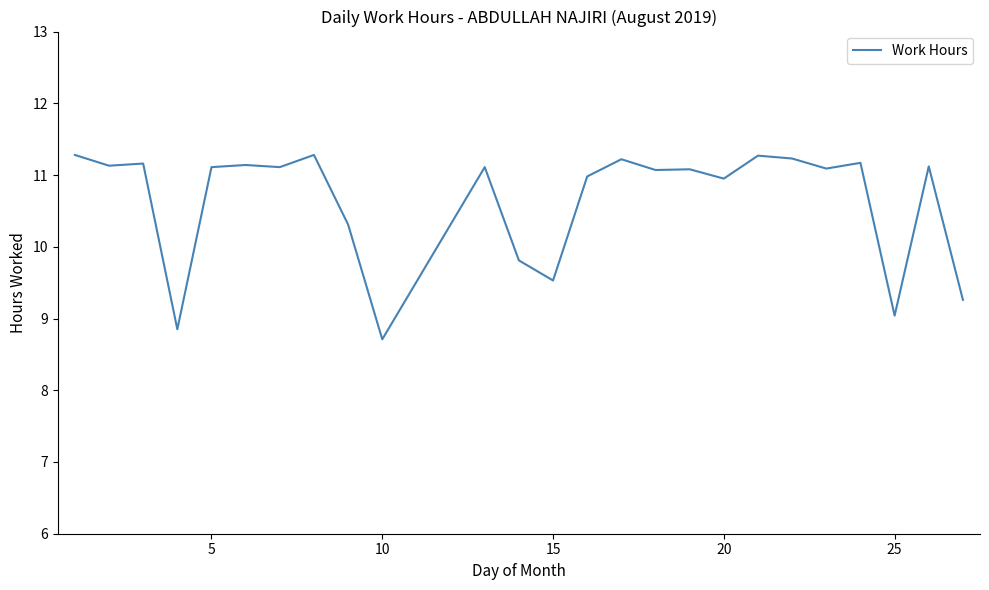

What is the smallest value displayed?

8.7